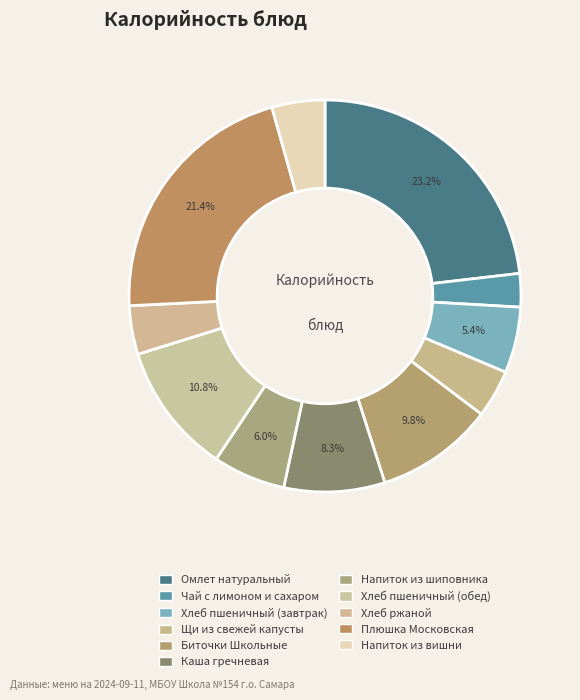

To the nearest percent, what percentage of the pie is Напиток из вишни?

4%